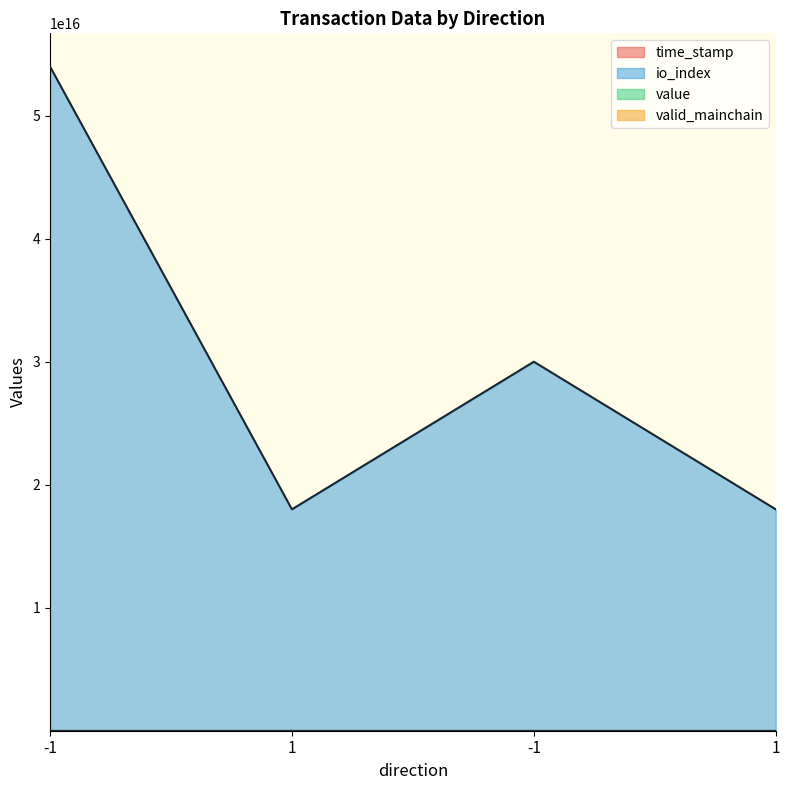

Which series has the largest total across all categories?

io_index